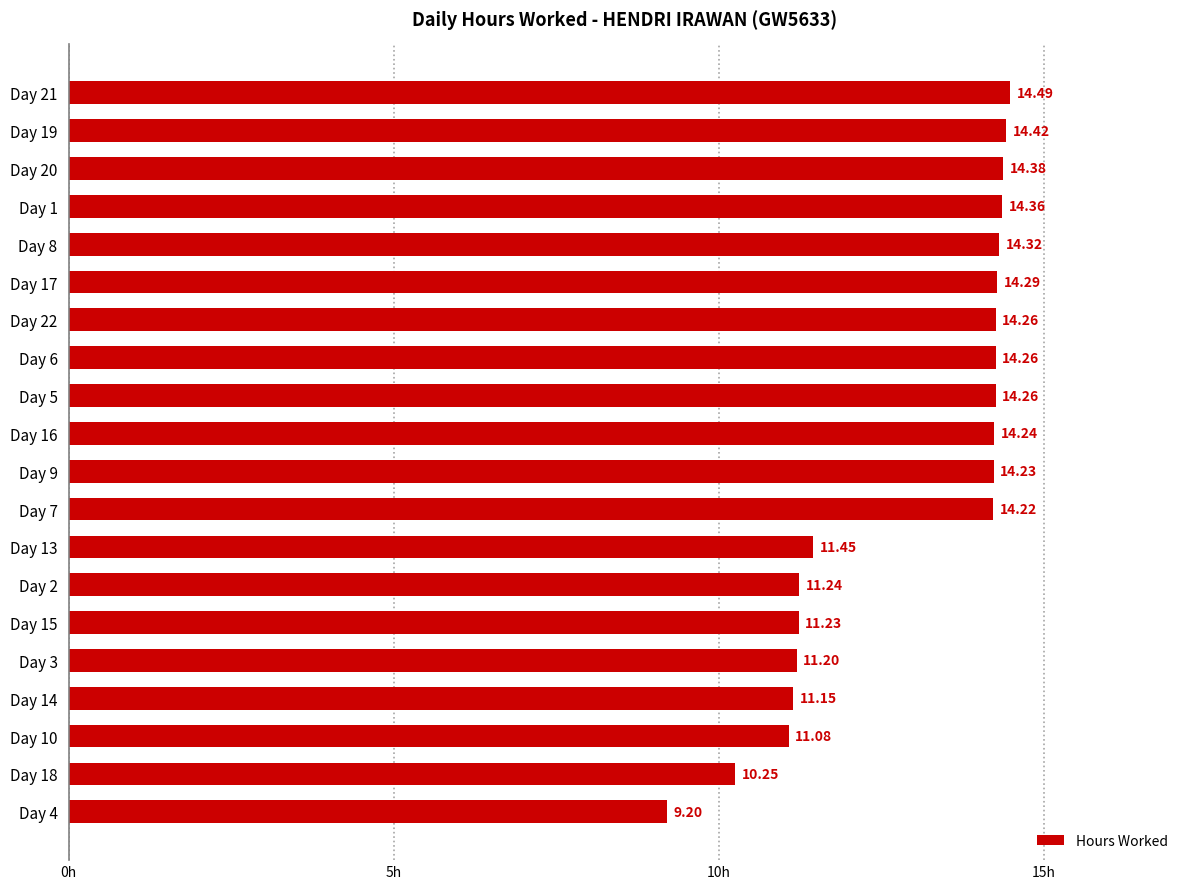

At which category does the chart reach its peak across all series?

Day 21